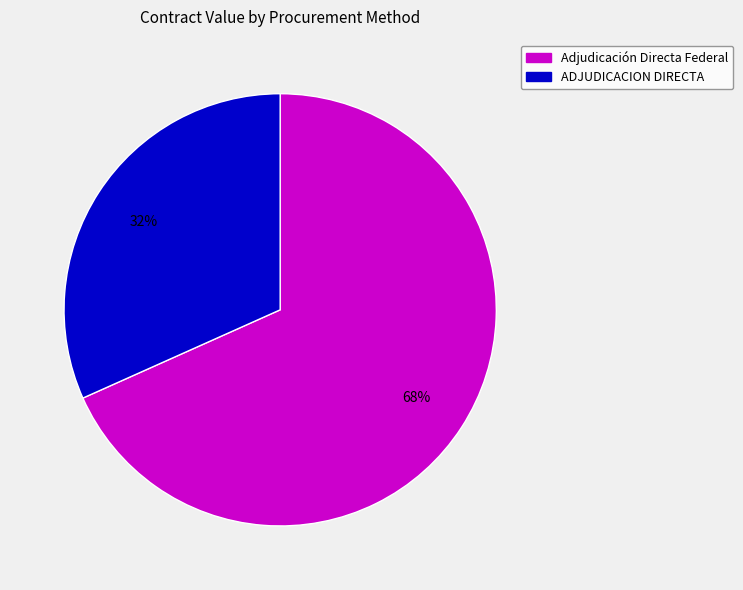

Rank the categories by value from lowest to highest.

ADJUDICACION DIRECTA, Adjudicación Directa Federal